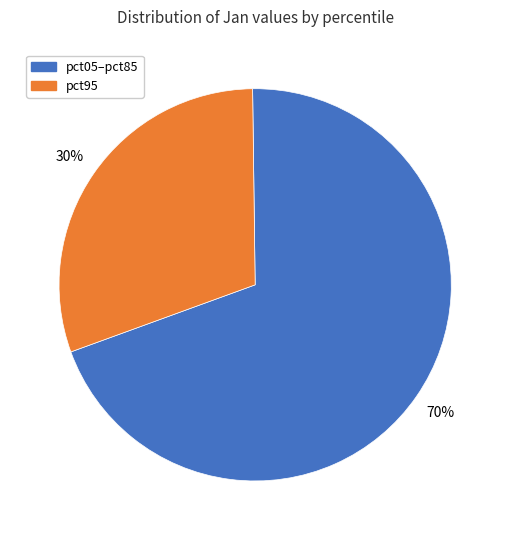

Rank the categories by value from highest to lowest.

pct05–pct85, pct95